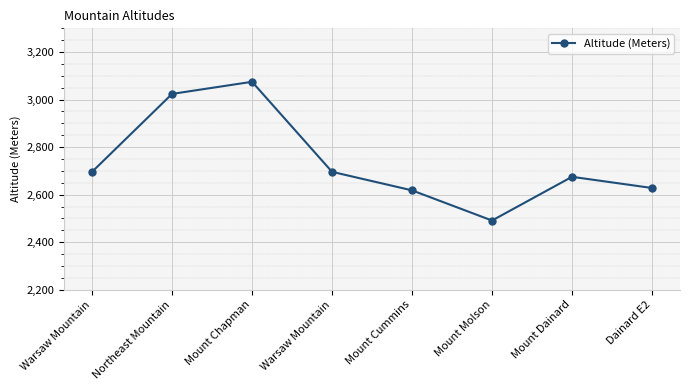

How many series are shown in this chart?

1